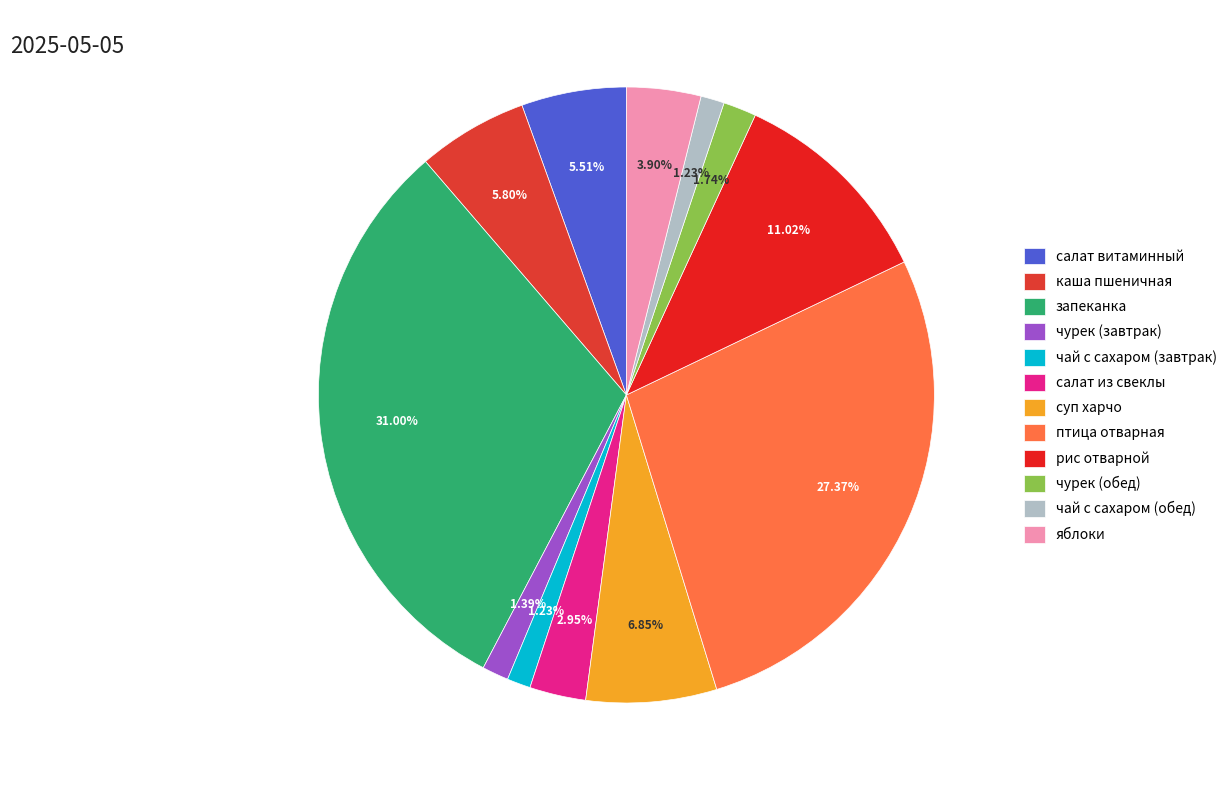

Count the number of slices in the pie.

12